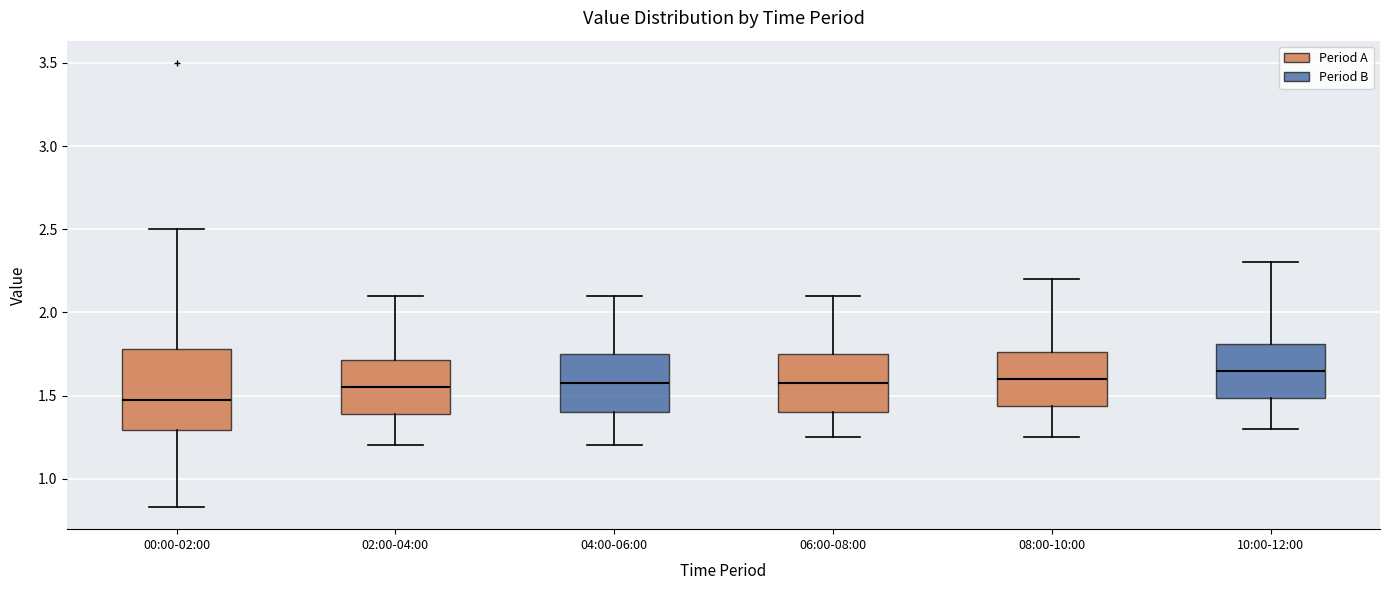

Which box is the tallest, from its lower edge to its upper edge?

00:00-02:00